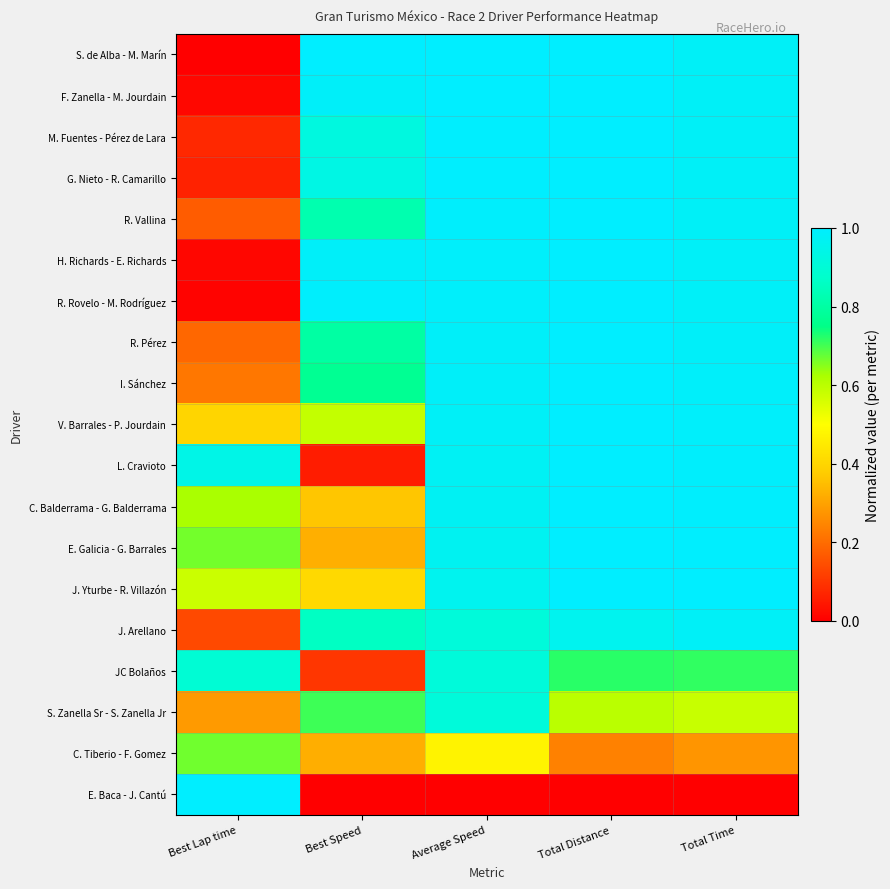

Reading left to right, what are all the values shown in this chart?

S. de Alba - M. Marín: Best Lap time=0.0	Best Speed=1.0	Average Speed=1.0	Total Distance=1.0	Total Time=1.0
F. Zanella - M. Jourdain: Best Lap time=0.0	Best Speed=1.0	Average Speed=1.0	Total Distance=1.0	Total Time=1.0
M. Fuentes - Pérez de Lara: Best Lap time=0.1	Best Speed=0.9	Average Speed=1.0	Total Distance=1.0	Total Time=1.0
G. Nieto - R. Camarillo: Best Lap time=0.1	Best Speed=0.9	Average Speed=1.0	Total Distance=1.0	Total Time=1.0
R. Vallina: Best Lap time=0.2	Best Speed=0.8	Average Speed=1.0	Total Distance=1.0	Total Time=1.0
H. Richards - E. Richards: Best Lap time=0.0	Best Speed=1.0	Average Speed=1.0	Total Distance=1.0	Total Time=1.0
R. Rovelo - M. Rodríguez: Best Lap time=0.0	Best Speed=1.0	Average Speed=1.0	Total Distance=1.0	Total Time=1.0
R. Pérez: Best Lap time=0.2	Best Speed=0.8	Average Speed=1.0	Total Distance=1.0	Total Time=1.0
I. Sánchez: Best Lap time=0.2	Best Speed=0.8	Average Speed=1.0	Total Distance=1.0	Total Time=1.0
V. Barrales - P. Jourdain: Best Lap time=0.4	Best Speed=0.6	Average Speed=1.0	Total Distance=1.0	Total Time=1.0
L. Cravioto: Best Lap time=0.9	Best Speed=0.1	Average Speed=1.0	Total Distance=1.0	Total Time=1.0
C. Balderrama - G. Balderrama: Best Lap time=0.6	Best Speed=0.4	Average Speed=1.0	Total Distance=1.0	Total Time=1.0
E. Galicia - G. Barrales: Best Lap time=0.7	Best Speed=0.3	Average Speed=1.0	Total Distance=1.0	Total Time=1.0
J. Yturbe - R. Villazón: Best Lap time=0.6	Best Speed=0.4	Average Speed=1.0	Total Distance=1.0	Total Time=1.0
J. Arellano: Best Lap time=0.1	Best Speed=0.9	Average Speed=0.9	Total Distance=1.0	Total Time=1.0
JC Bolaños: Best Lap time=0.9	Best Speed=0.1	Average Speed=0.9	Total Distance=0.7	Total Time=0.7
S. Zanella Sr - S. Zanella Jr: Best Lap time=0.3	Best Speed=0.7	Average Speed=0.9	Total Distance=0.6	Total Time=0.6
C. Tiberio - F. Gomez: Best Lap time=0.7	Best Speed=0.3	Average Speed=0.5	Total Distance=0.2	Total Time=0.3
E. Baca - J. Cantú: Best Lap time=1.0	Best Speed=0.0	Average Speed=0.0	Total Distance=0.0	Total Time=0.0